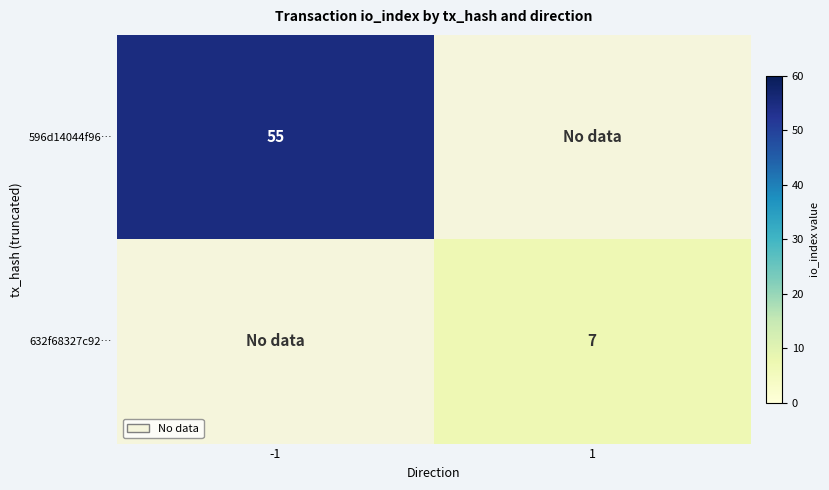

What is the total value across all series at -1?

55